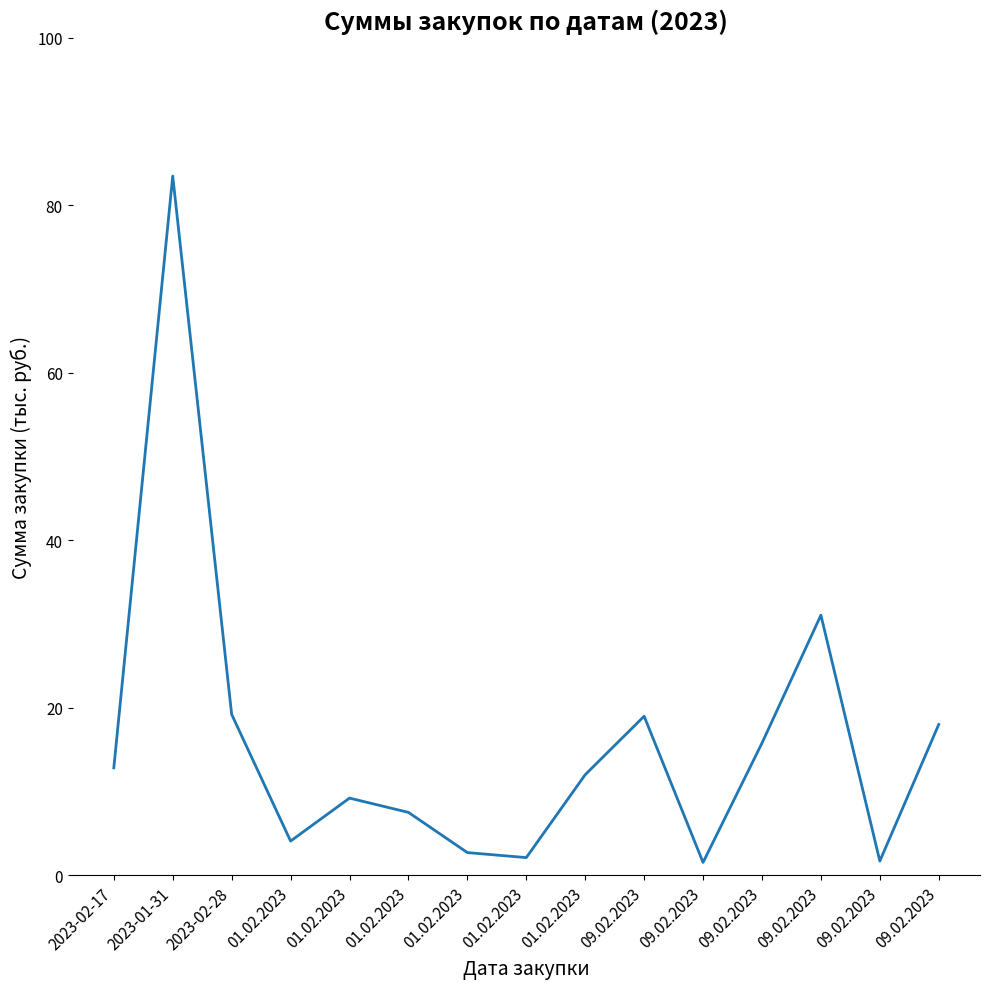

What is the sum of all values?

240.1